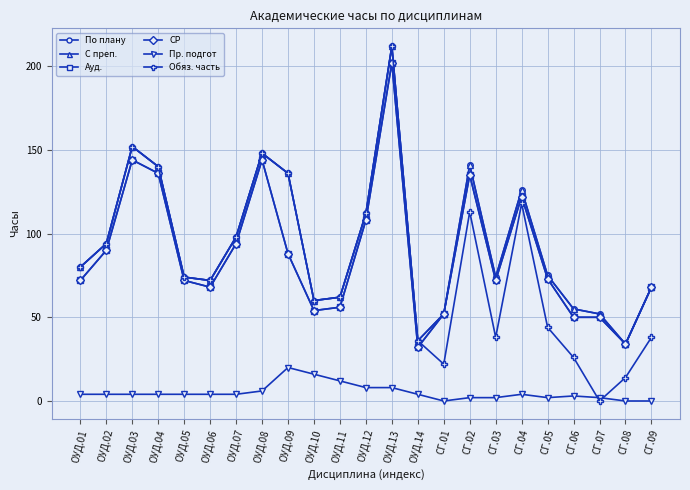

Is this an area chart (filled region under the line)?

No